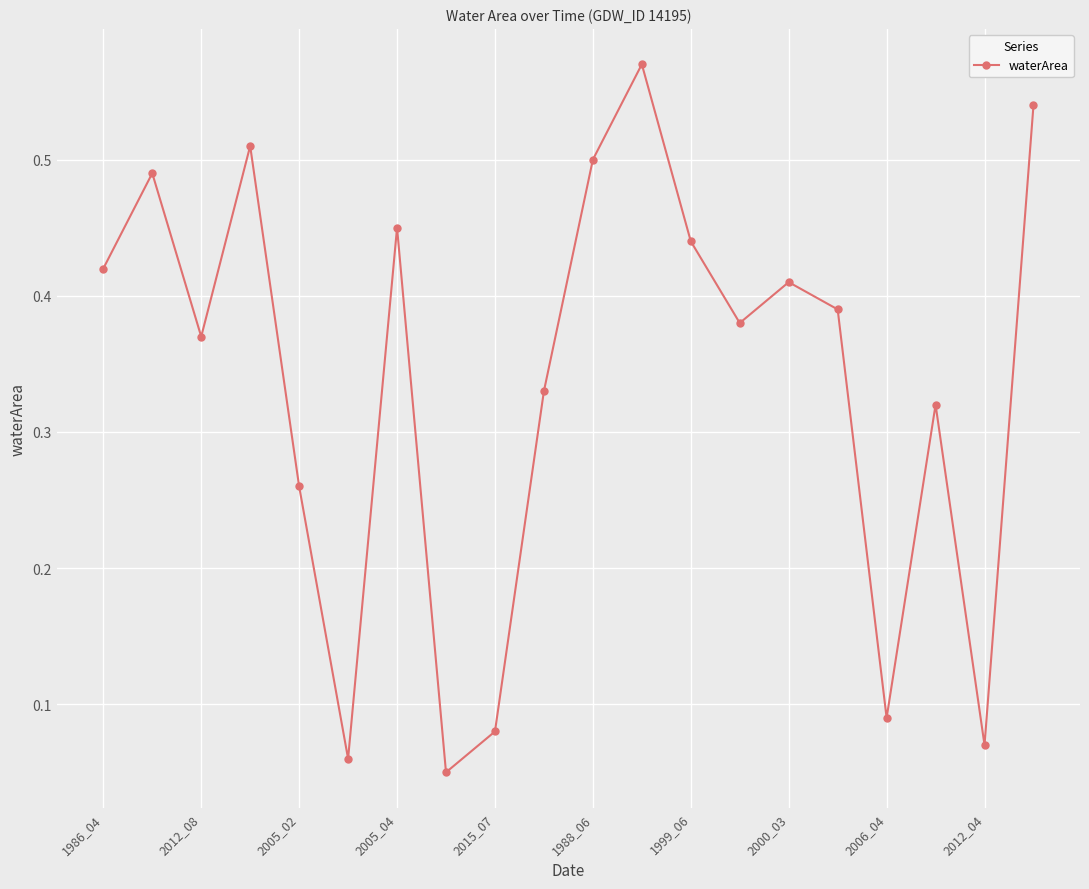

How many points are lower than both their immediate neighbors (excluding endpoints)?

6